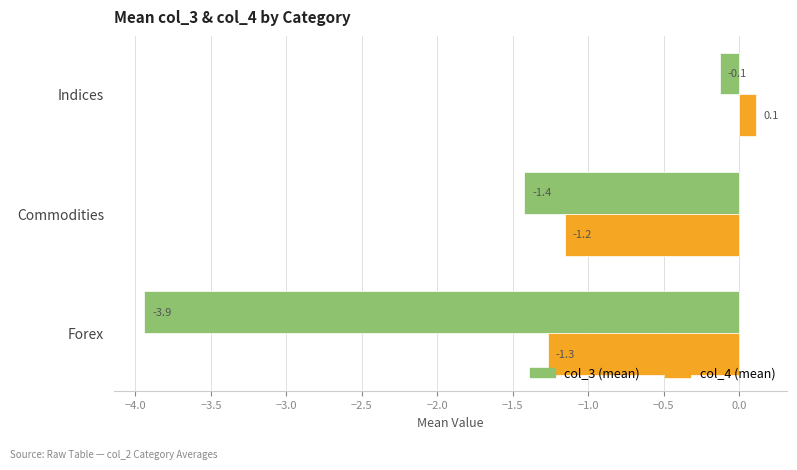

What is the greatest value displayed?

0.1